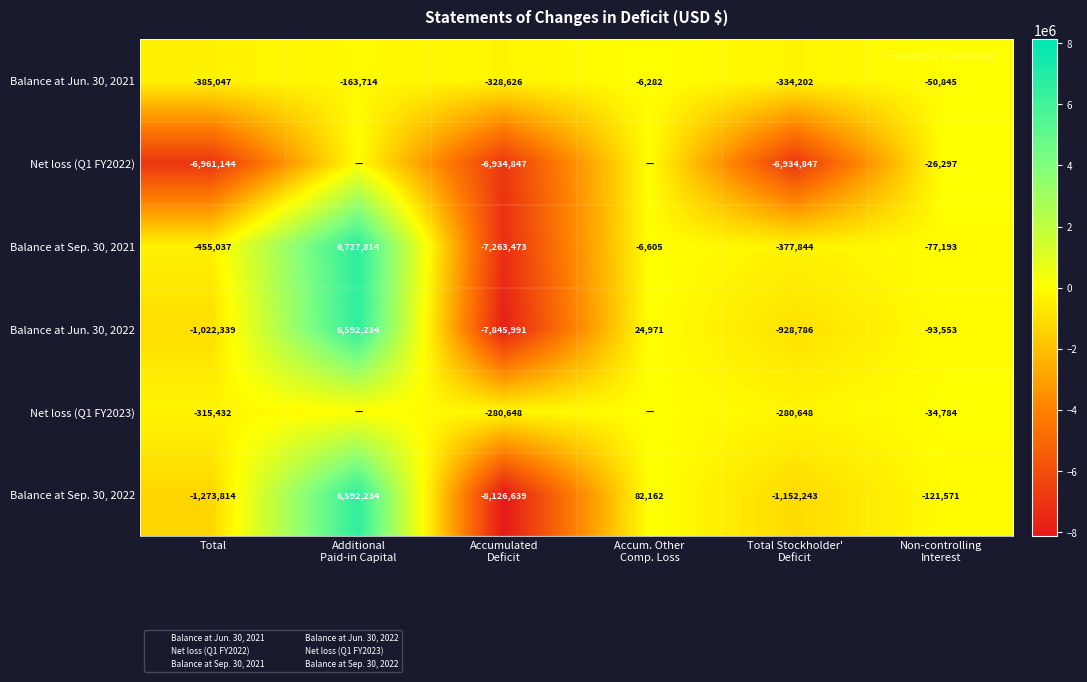

What is the average value of the Balance at Jun. 30, 2021 series?

-211453